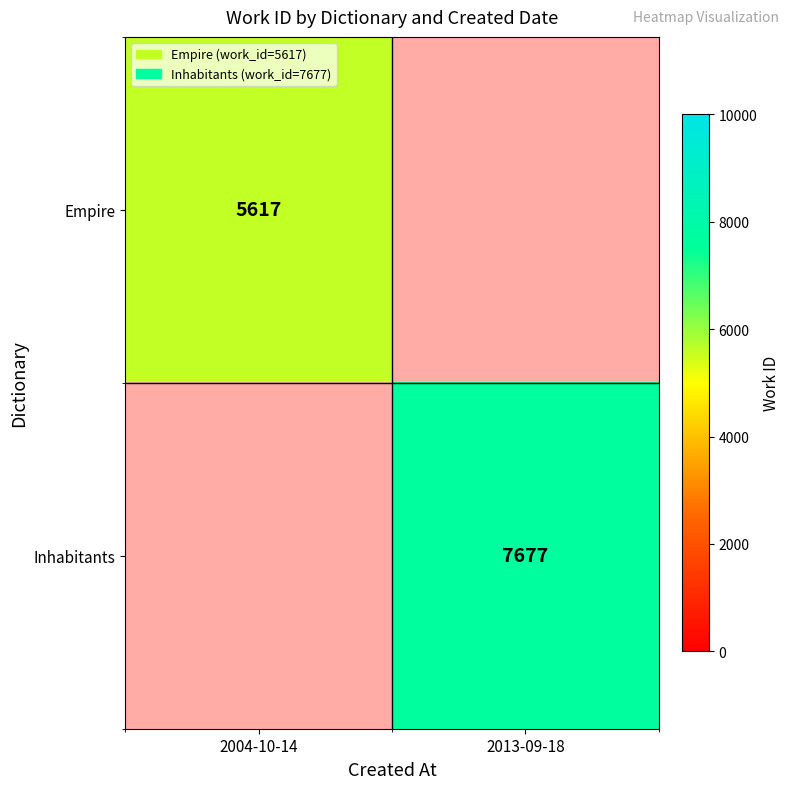

List the series in order of their overall mean, highest first.

Inhabitants, Empire